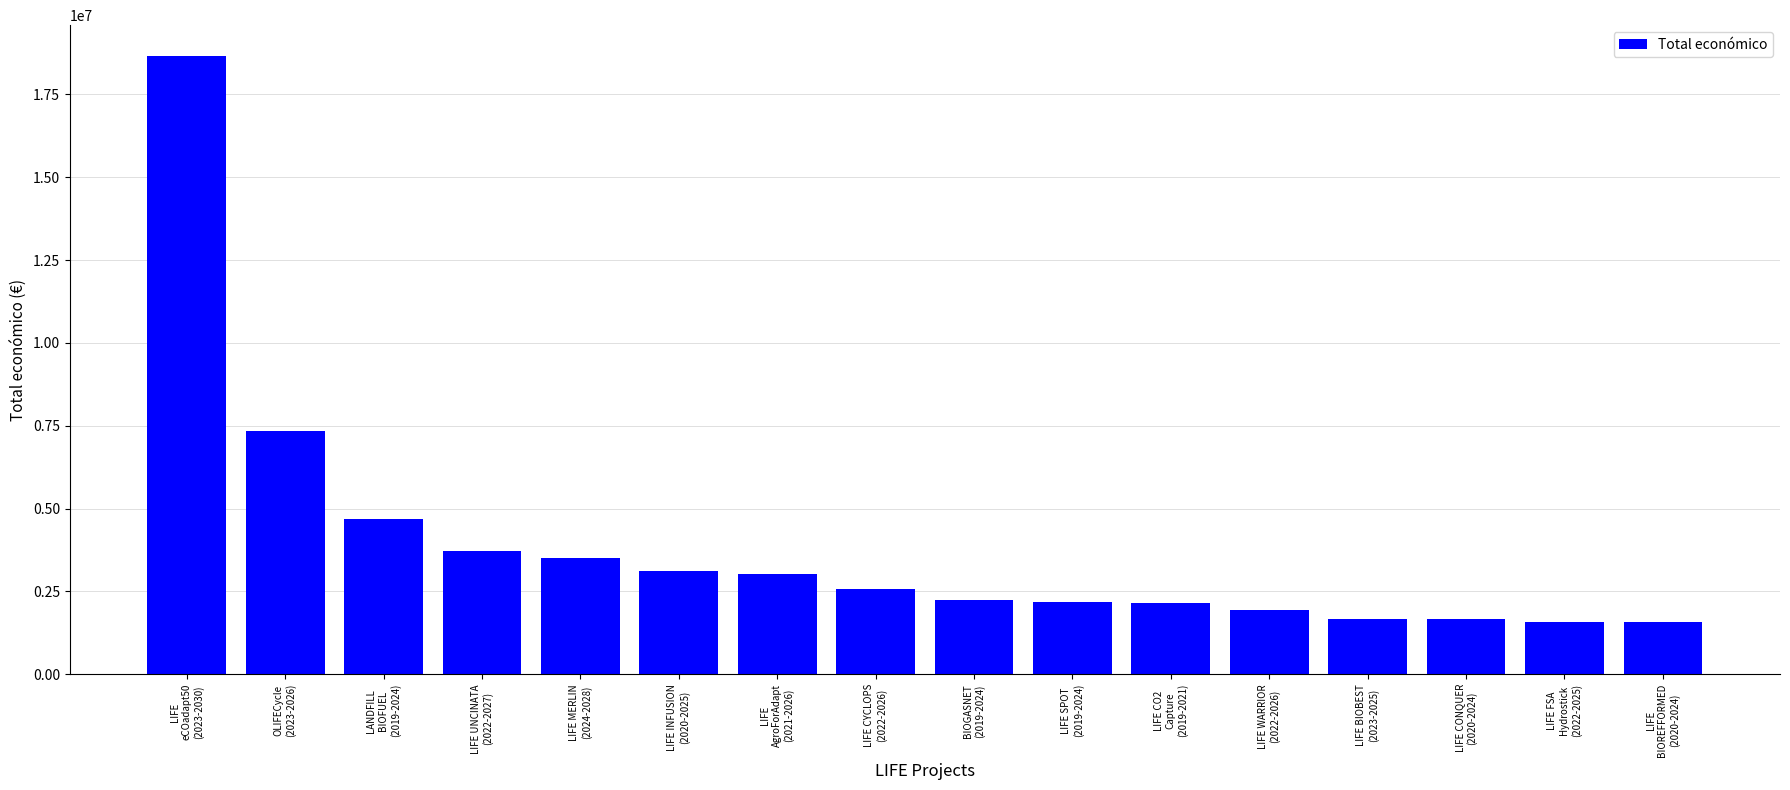

What is the label of the 12th bar from the right?

LIFE MERLIN
(2024-2028)